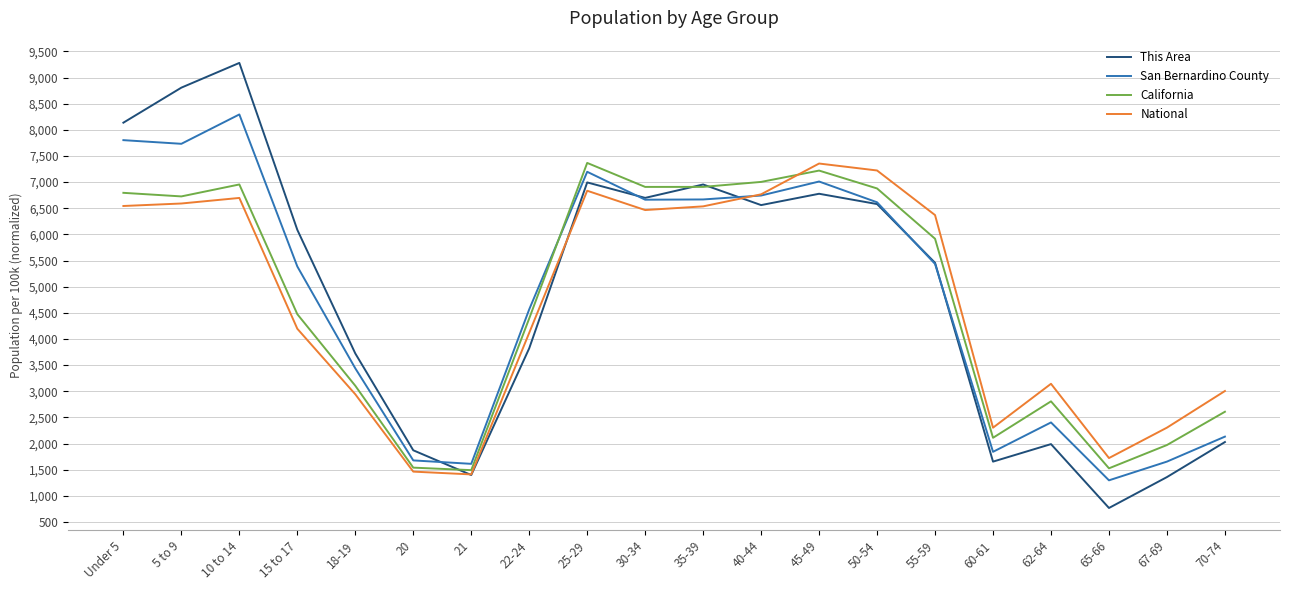

True or false: San Bernardino County and California intersect in this chart.

True